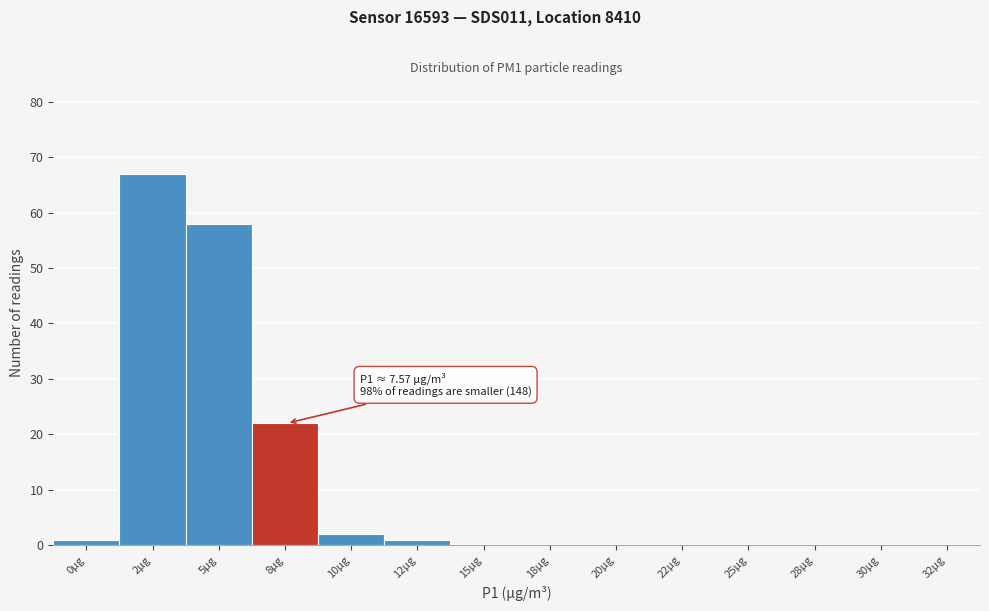

Reading left to right, list all the values displayed in this chart.

0µg=1	2µg=67	5µg=58	8µg=22	10µg=2	12µg=1	15µg=0	18µg=0	20µg=0	22µg=0	25µg=0	28µg=0	30µg=0	32µg=0